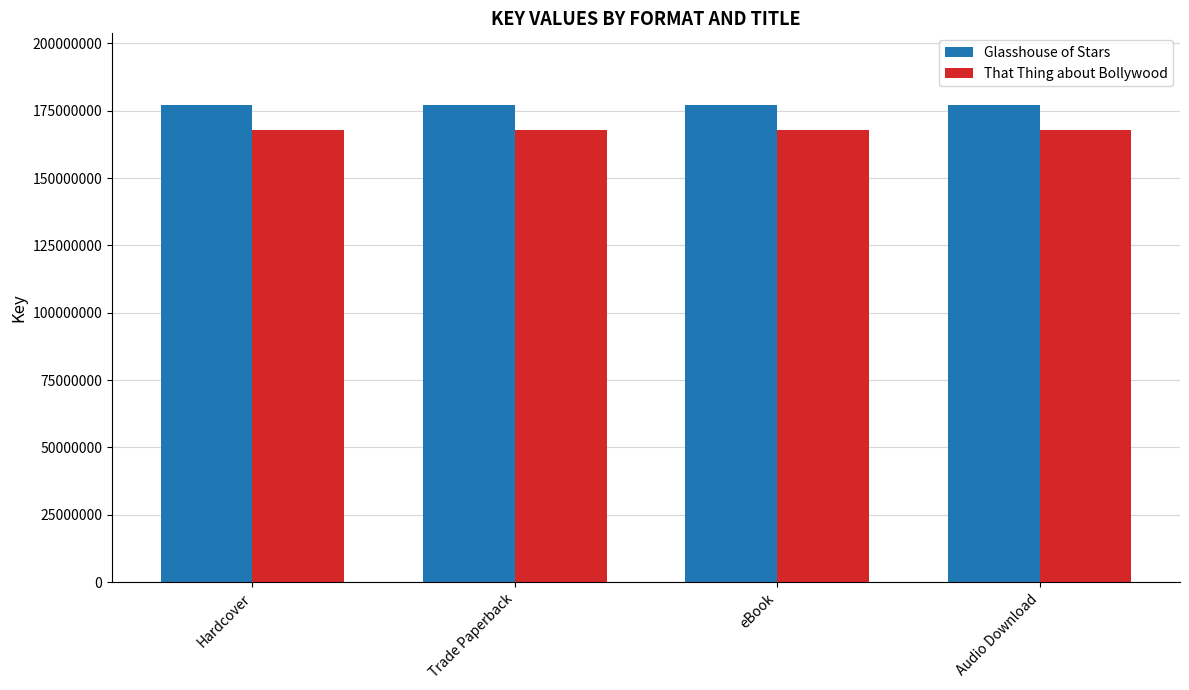

The Glasshouse of Stars series shows 177183211 at Trade Paperback. True or false?

True